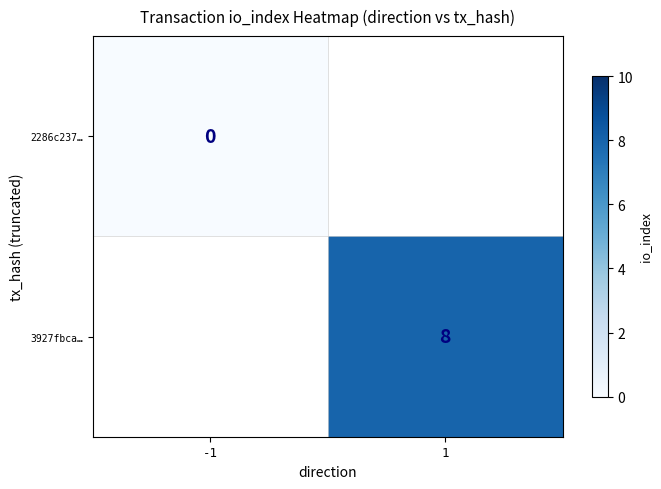

The value of 3927fbca… at 1 is 4. True or false?

False